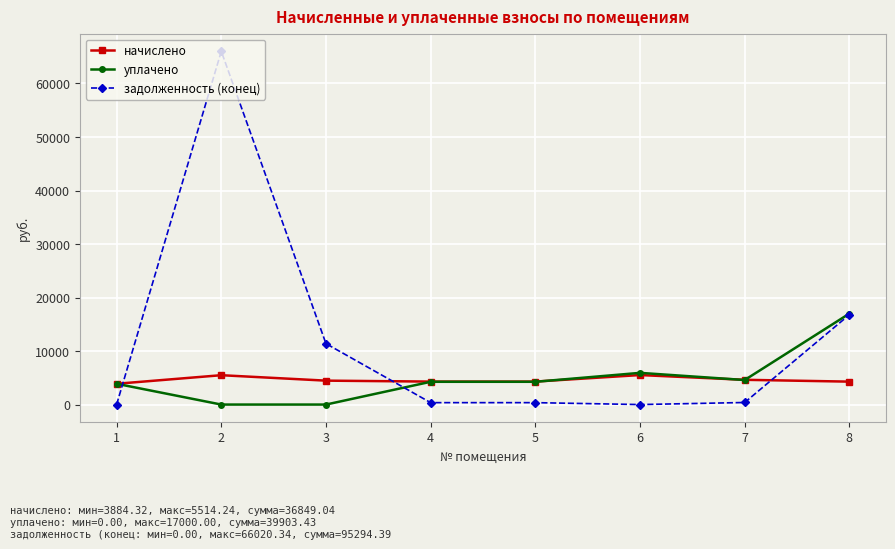

What value does the уплачено series have at 4?

4254.8